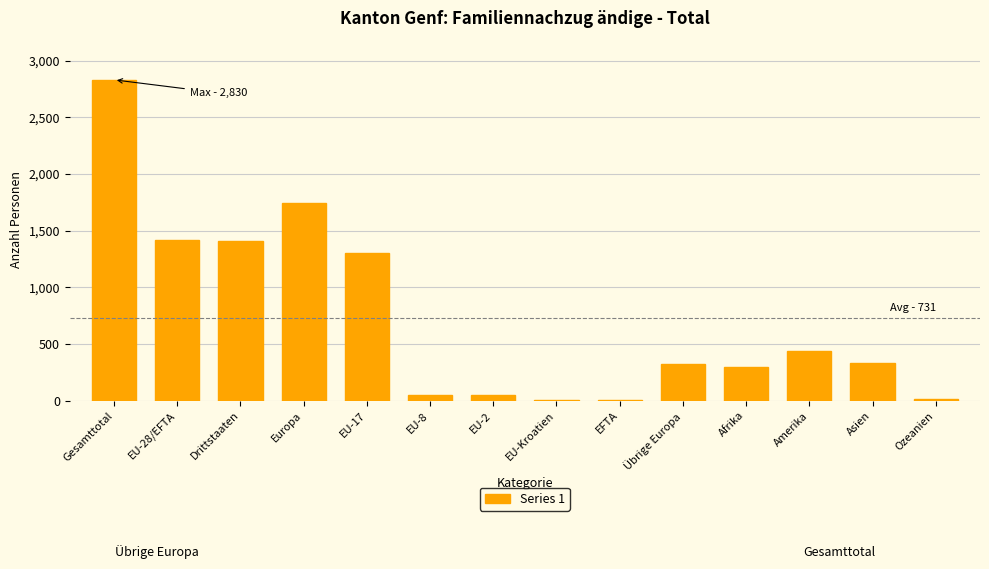

Which category has the highest value across all series?

Gesamttotal